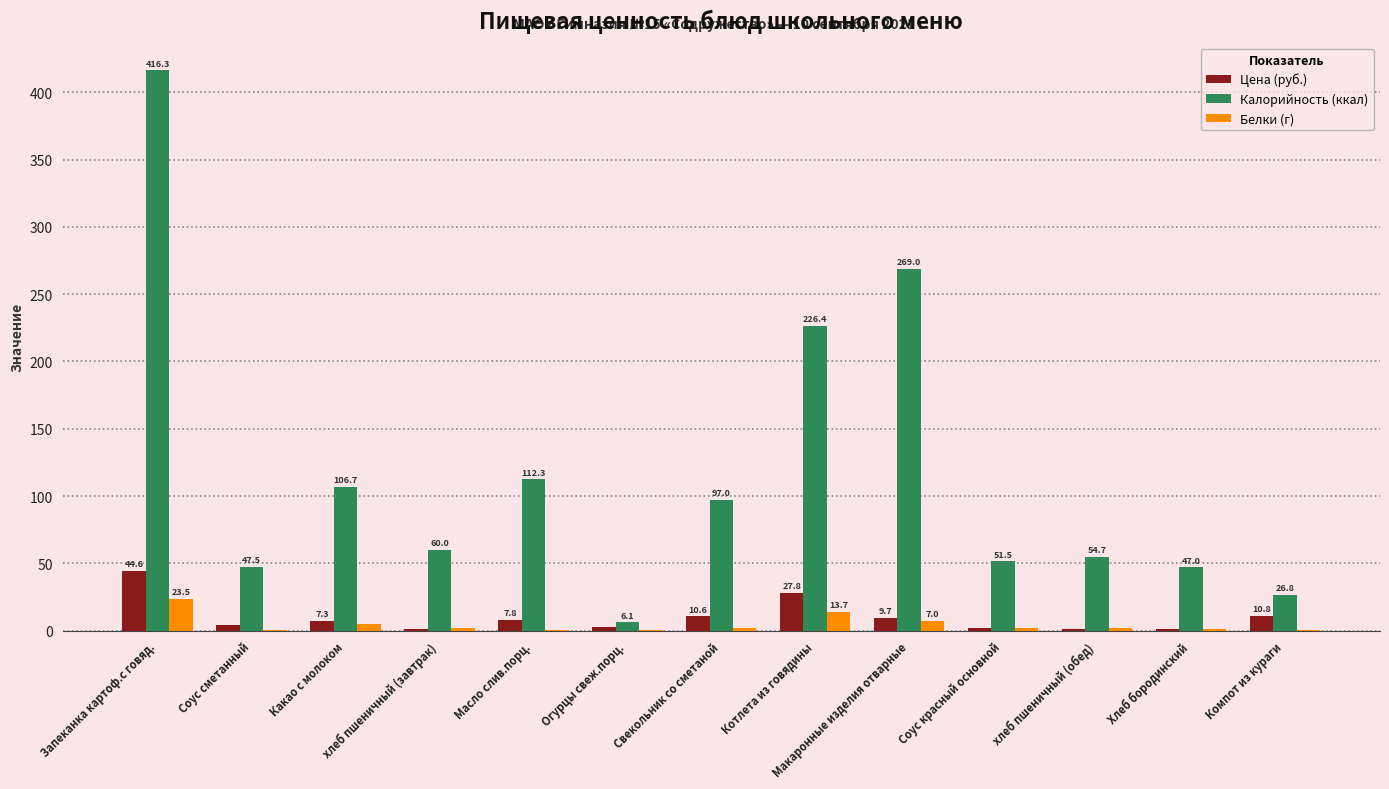

Is it true that Белки (г) equals 0.7 at Соус сметанный?

True